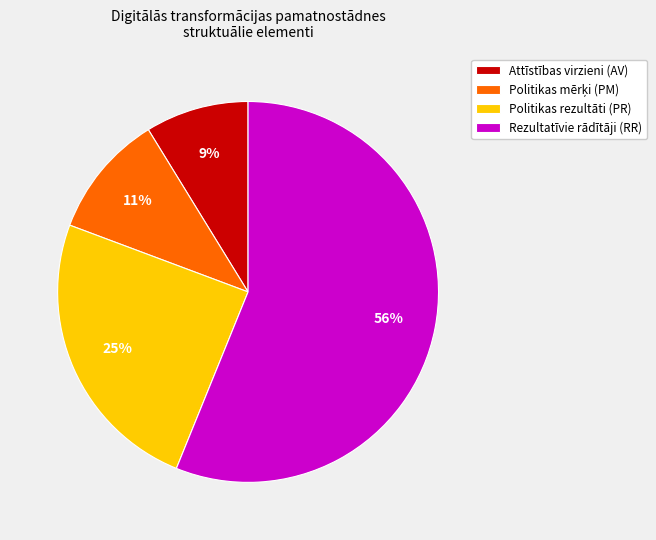

To the nearest percent, what is the average slice percentage?

25%